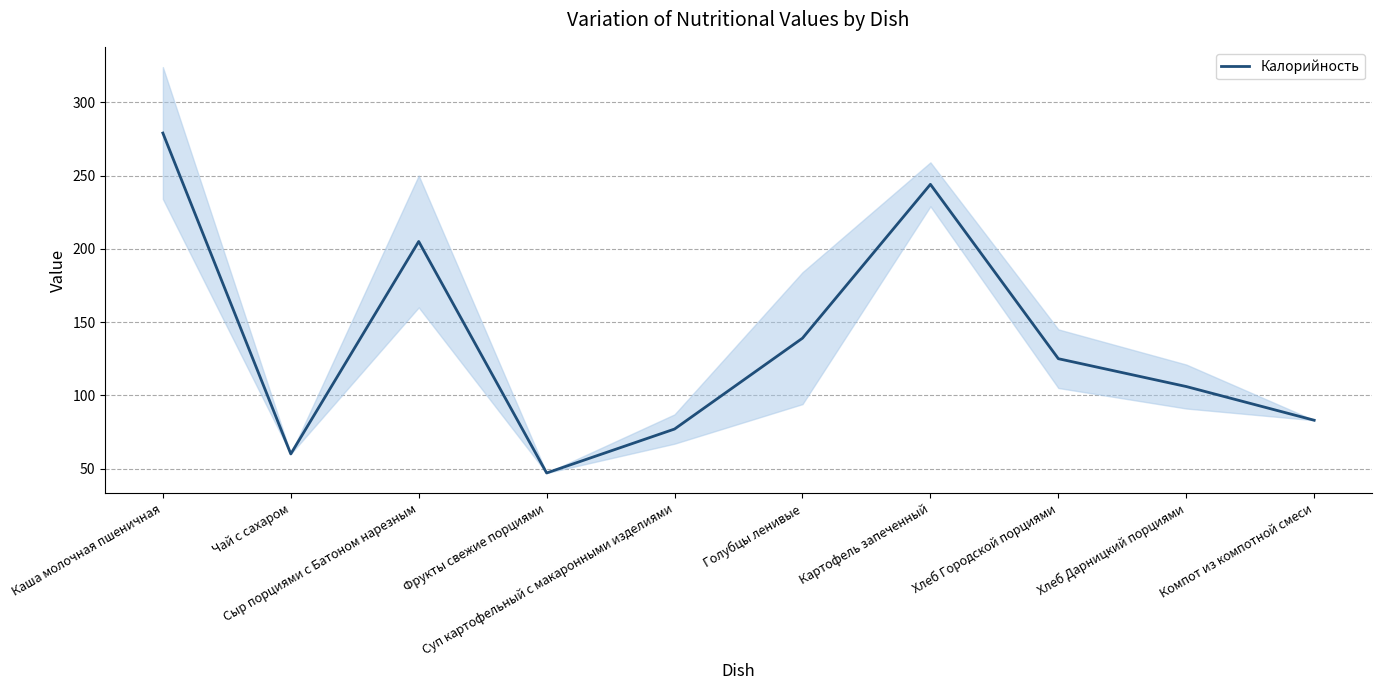

Where is the first local maximum?

Сыр порциями с Батоном нарезным